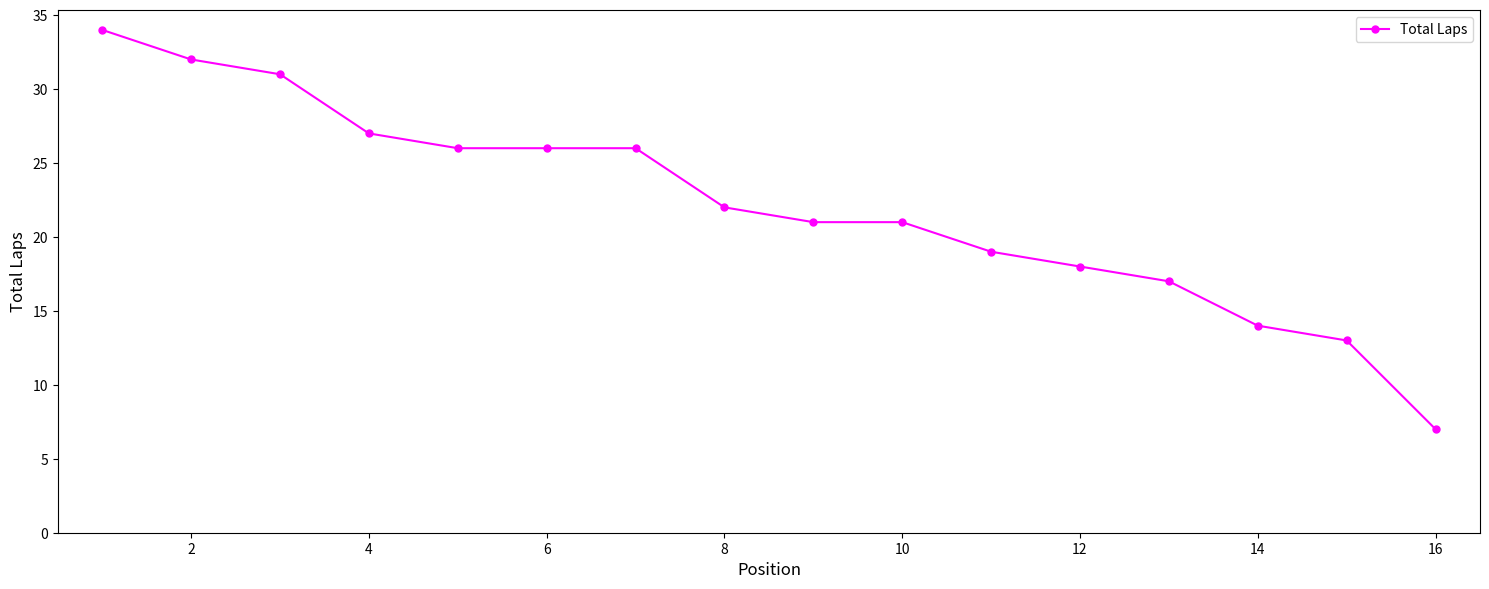

Reading right to left, list all the values displayed in this chart.

7	13	14	17	18	19	21	21	22	26	26	26	27	31	32	34